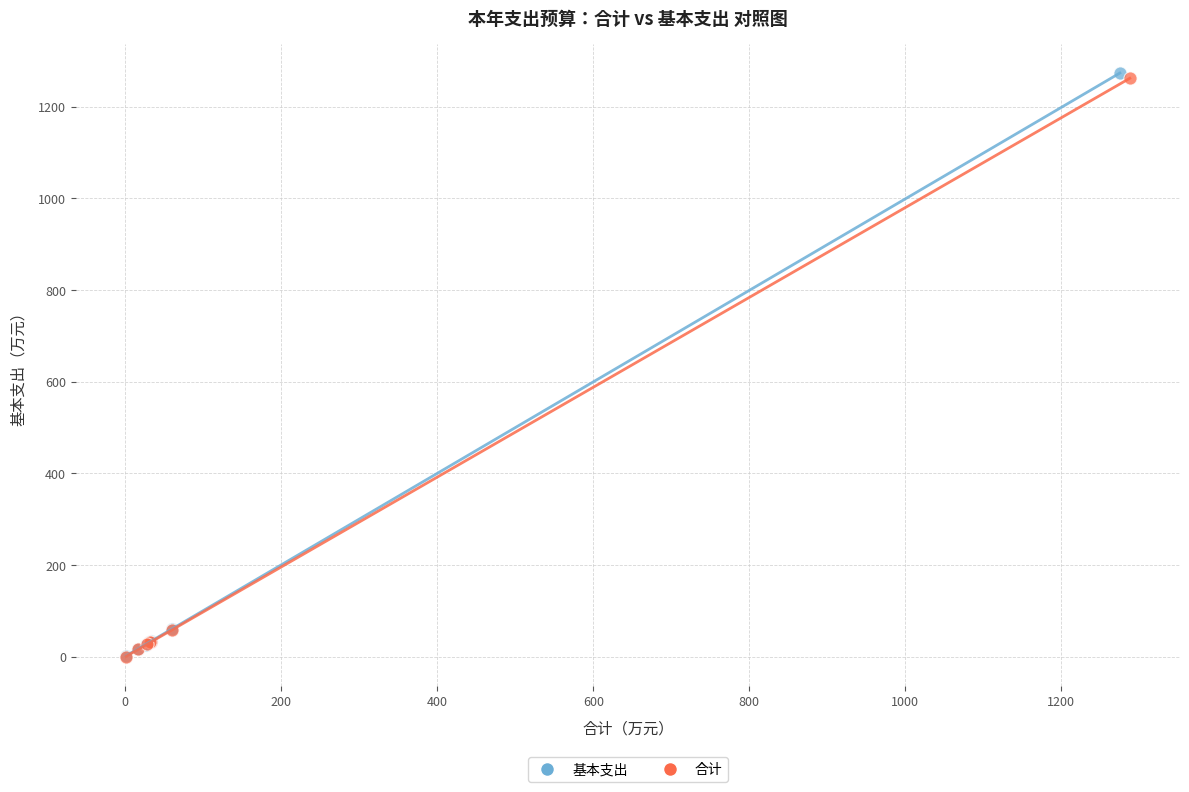

Which series has the largest Y range (max minus min)?

基本支出